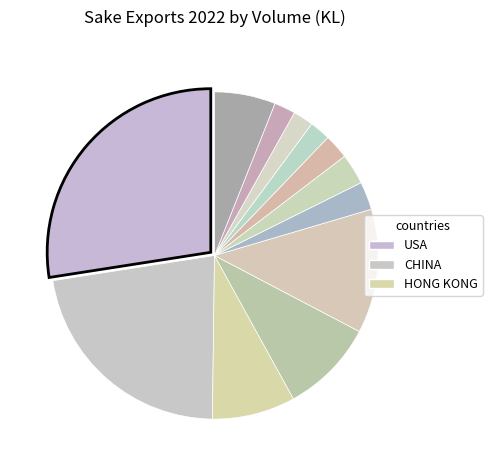

Rank the categories by value from highest to lowest.

USA, CHINA, KOREA, TAIWAN, HONG KONG, Others, CANADA, SINGAPORE, AUSTRALIA, VIETNAM, THAILAND, GERMANY